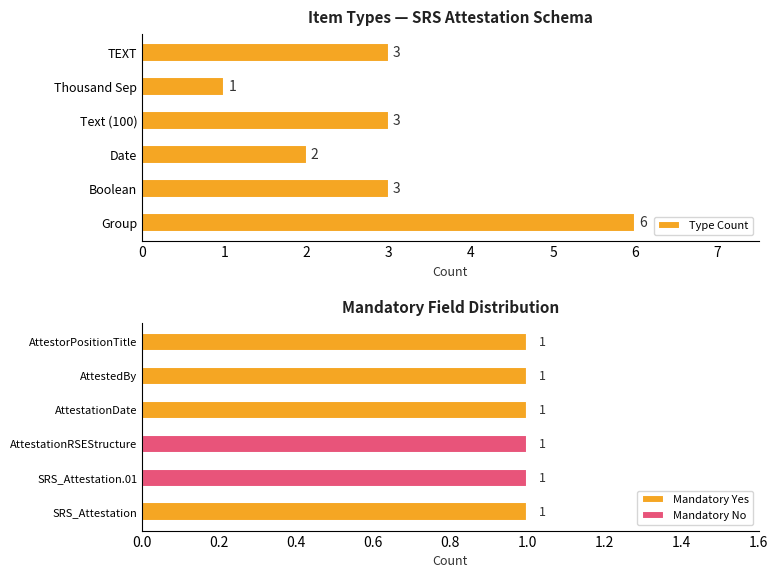

What is the sum of all Mandatory Yes values?

4